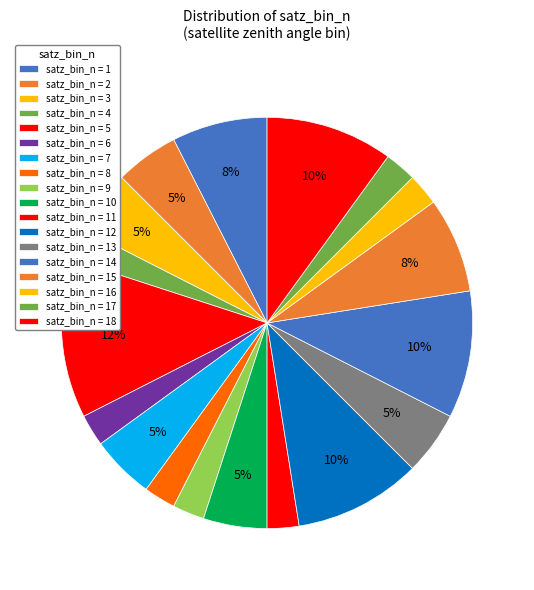

Count the number of slices in the pie.

18